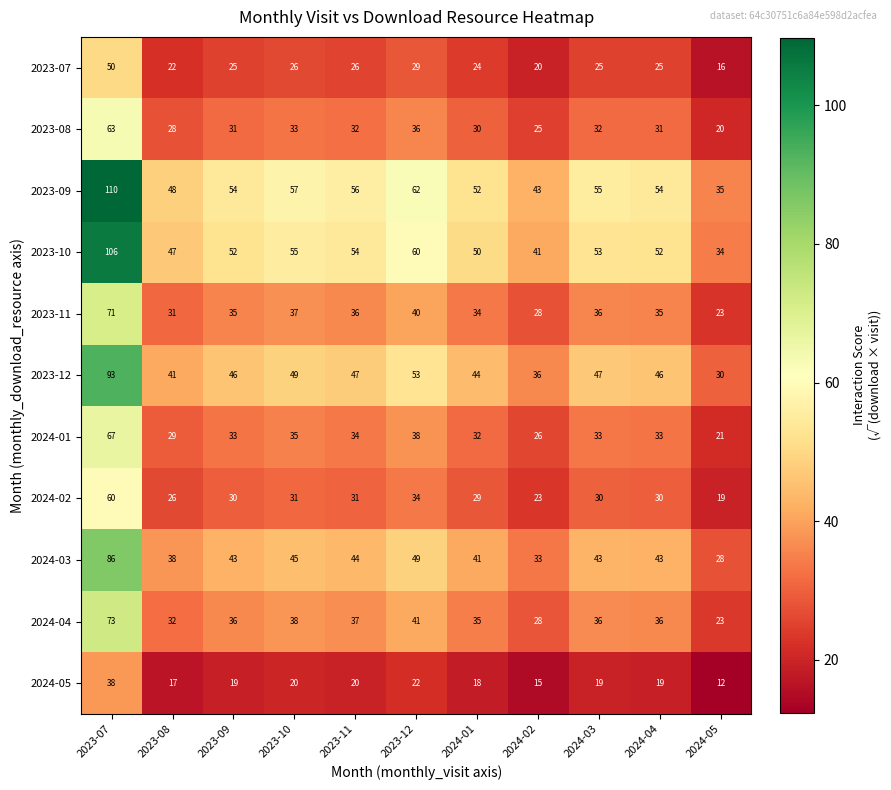

What value does the 2023-07 series have at 2024-04?

25